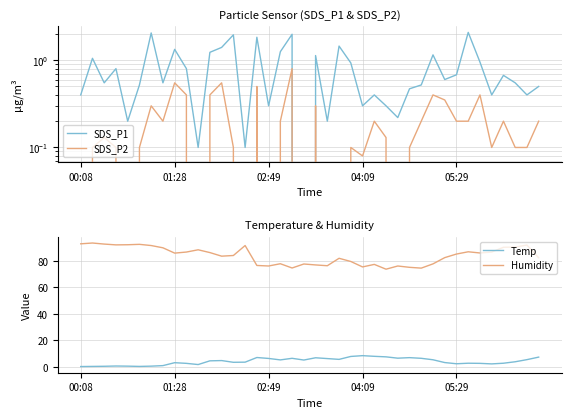

What is the maximum value shown in the chart?

93.3